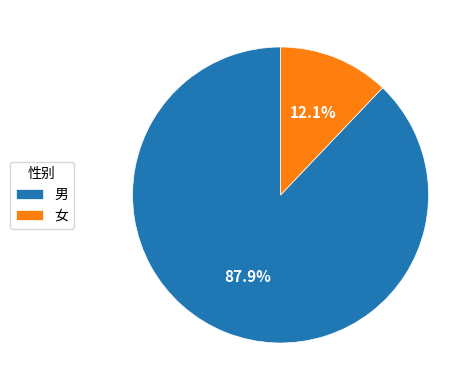

Is it true that 女 is 5% of the pie?

False